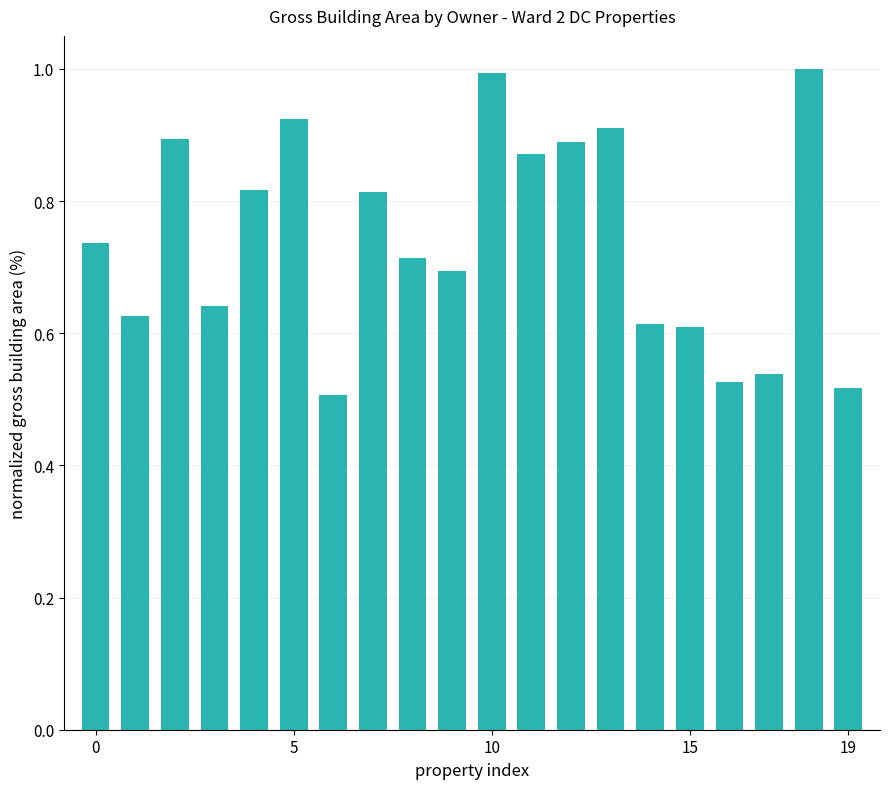

What is the maximum value shown in the chart?

1.0